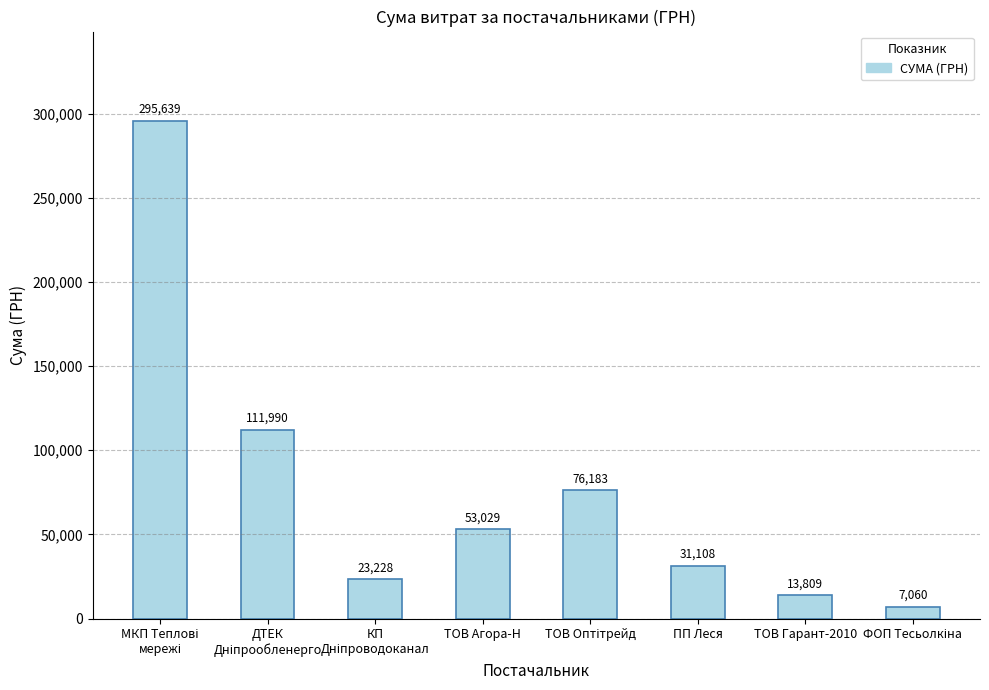

What is the label of the 7th bar from the left?

ТОВ Гарант-2010